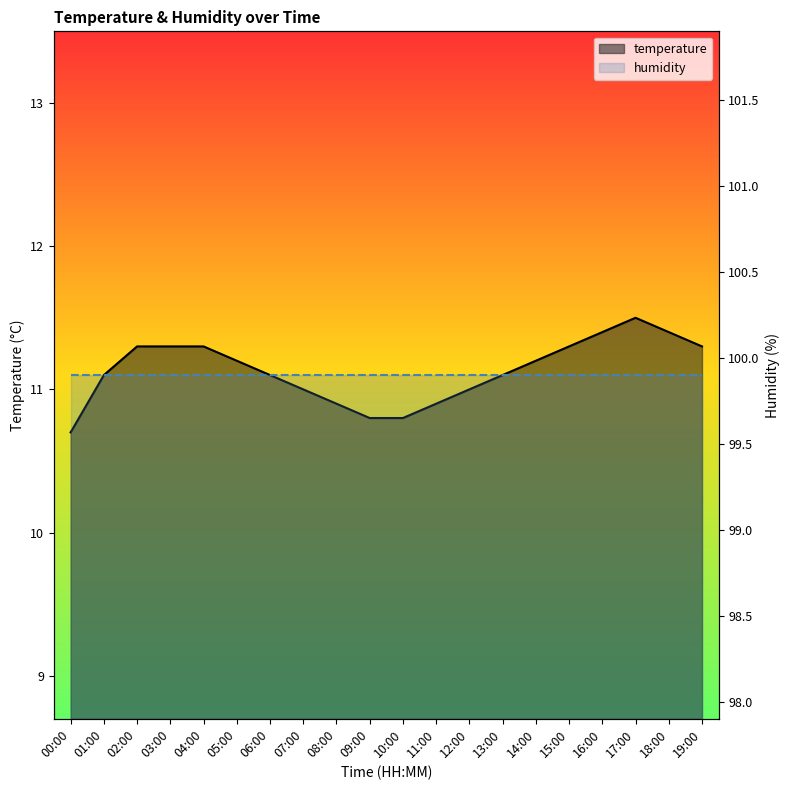

Rank the series by their average value, from lowest to highest.

temperature, humidity